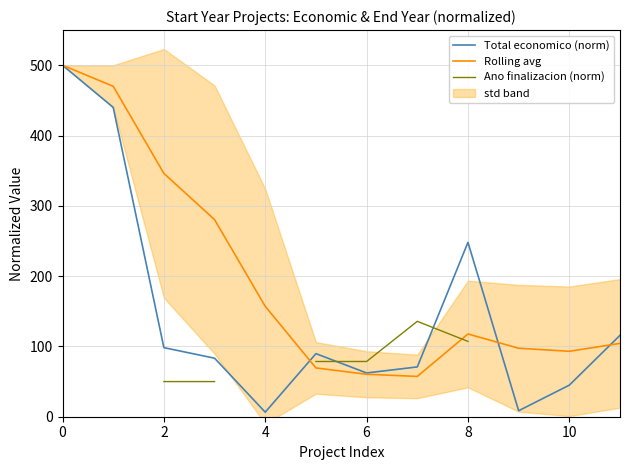

The value of Total economico (norm) at 0 is 773.9. True or false?

False